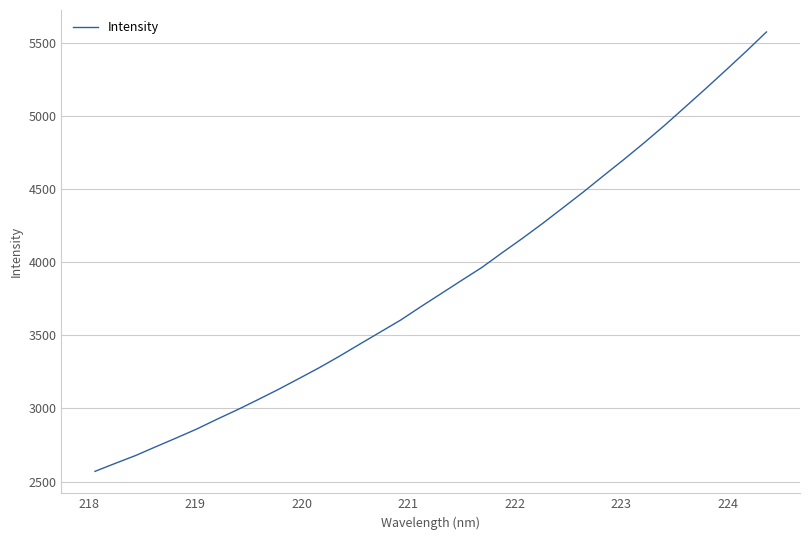

What is the greatest value displayed?

5574.7